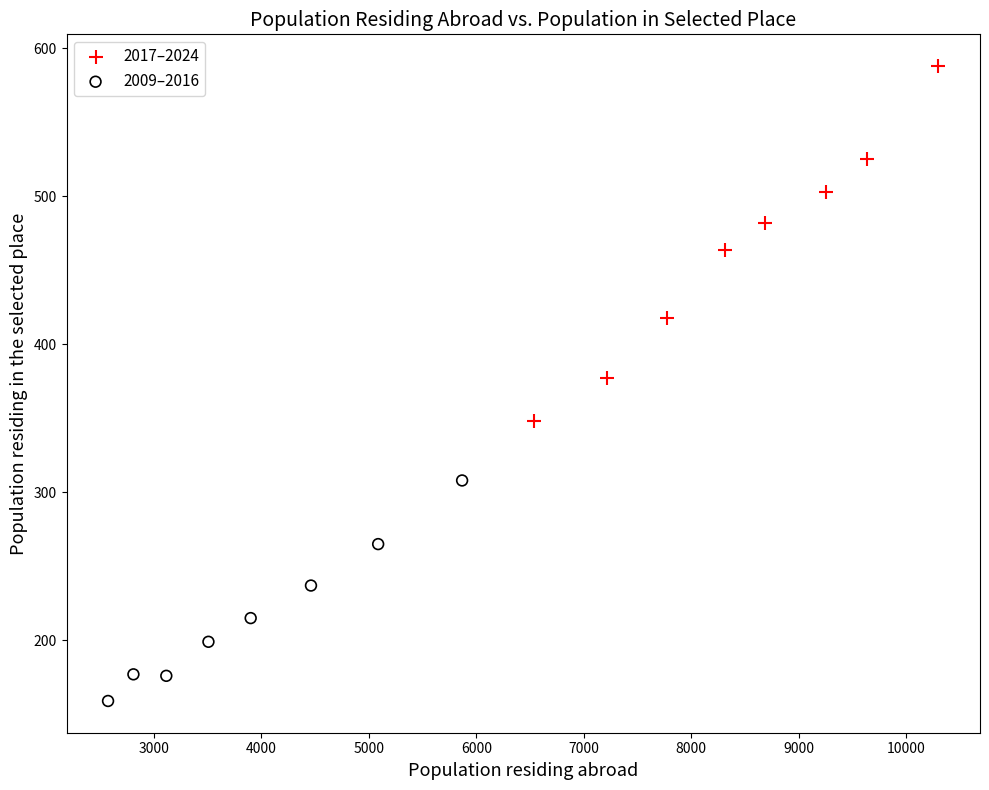

Which series has the widest spread of Y values?

2017–2024